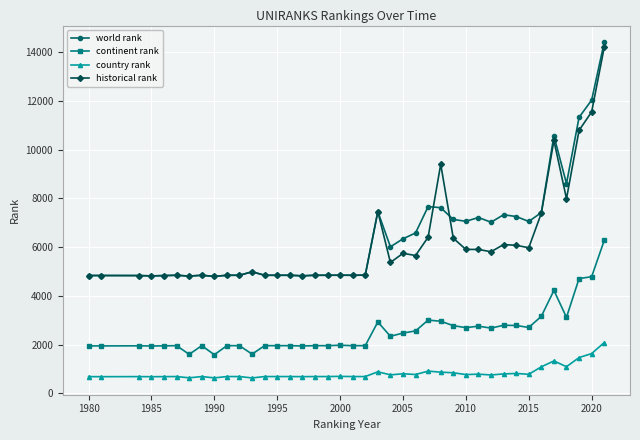

Which series has the largest range (max minus min)?

world rank